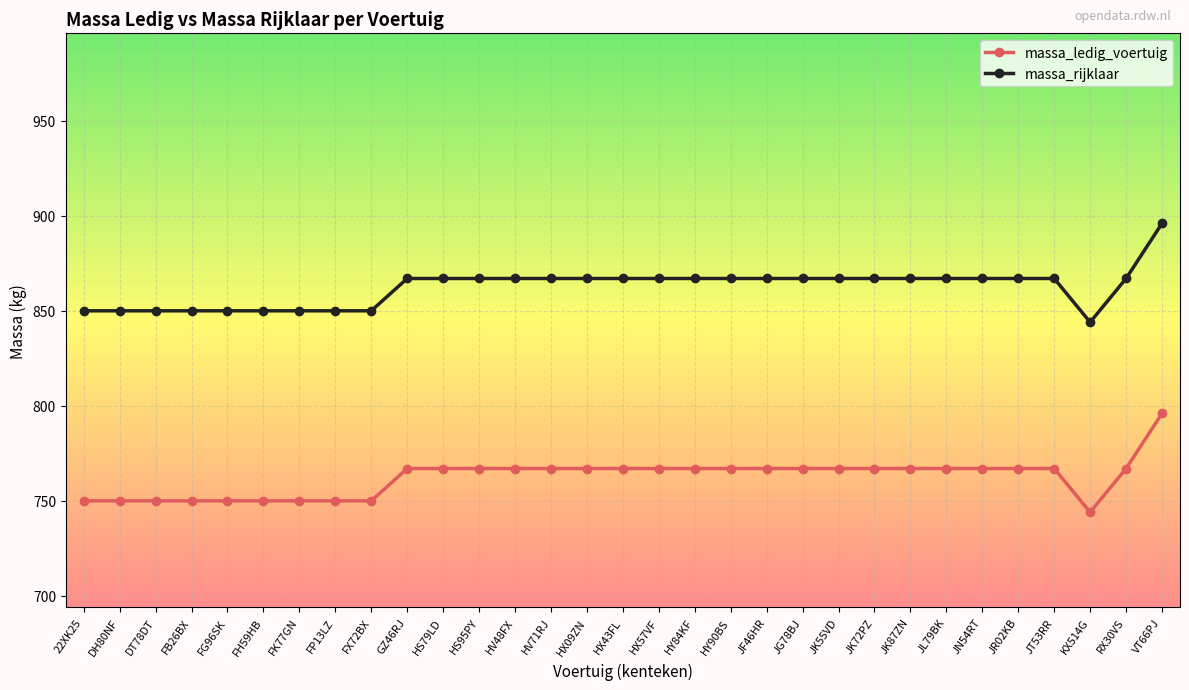

What is the lowest value of the massa_ledig_voertuig series?

744